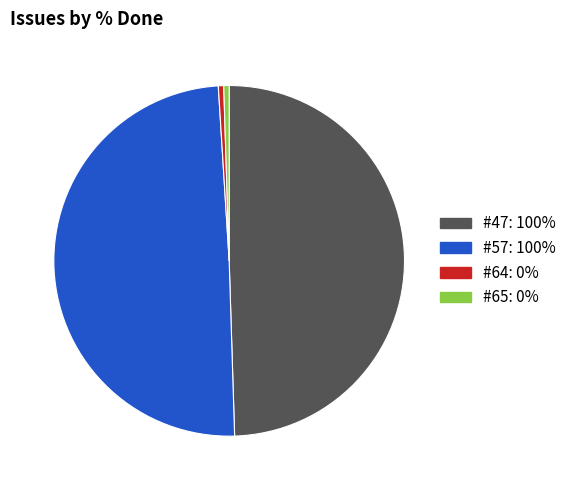

Does #65 represent more than half of the total?

No